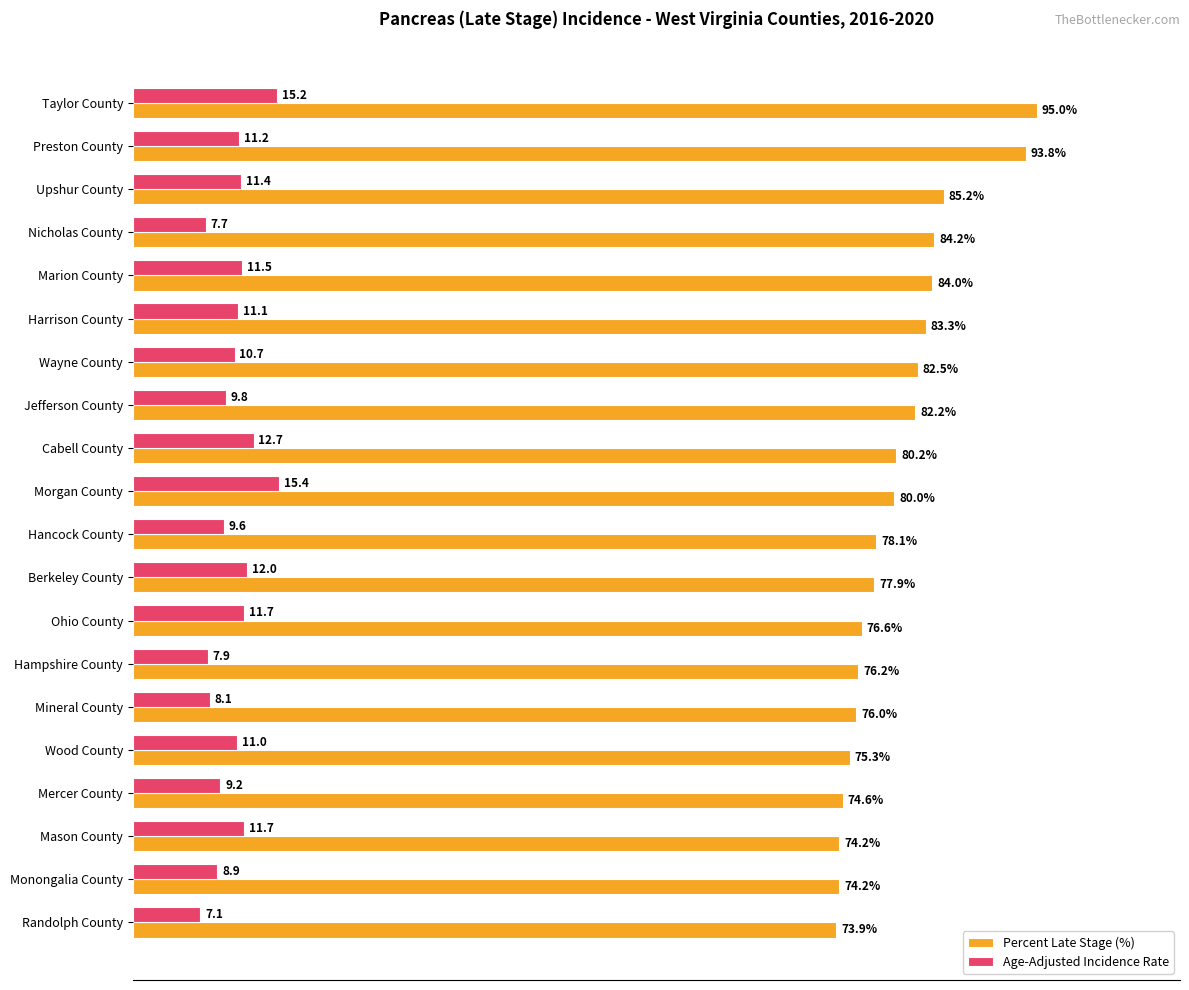

At Harrison County, list the series in order from largest to smallest.

Percent Late Stage (%), Age-Adjusted Incidence Rate